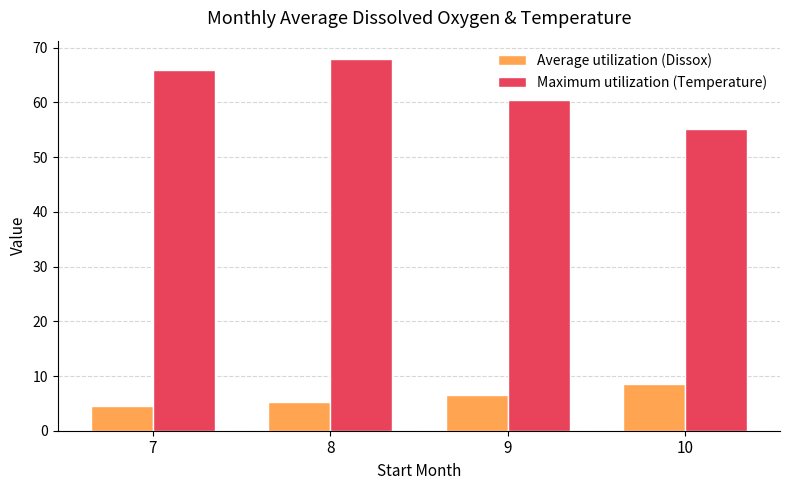

Is the value of Average utilization (Dissox) at 9 greater than the value of Maximum utilization (Temperature) at 9?

No